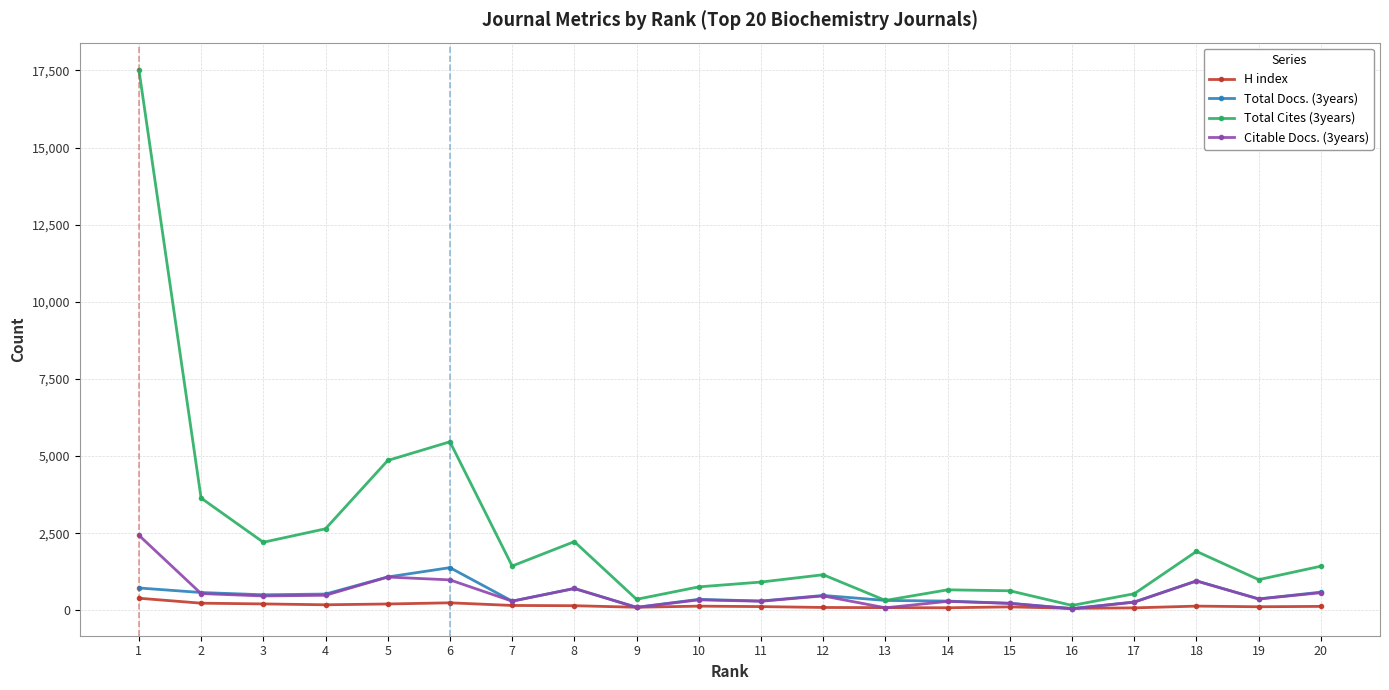

Is this an area chart (filled region under the line)?

No